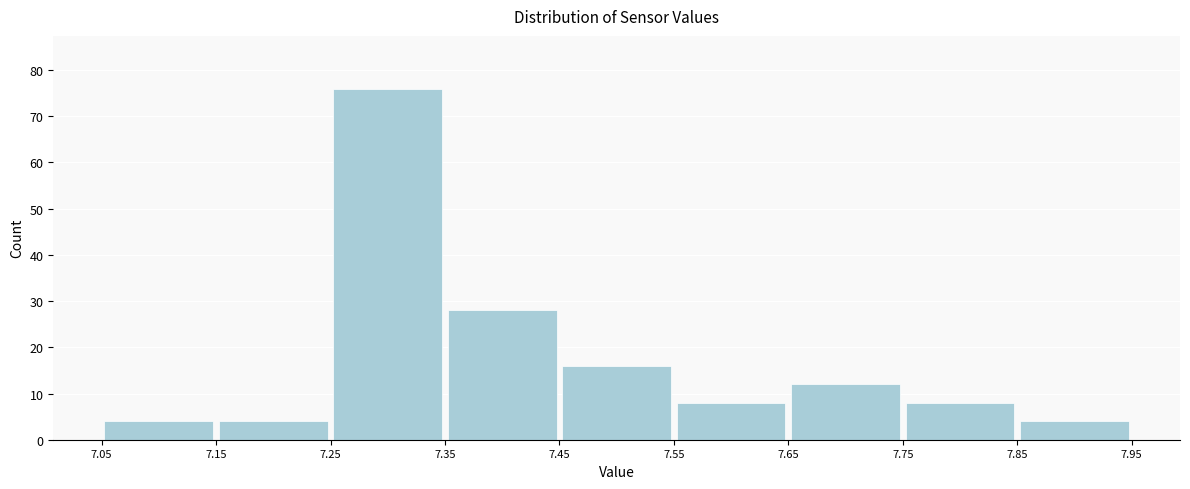

Over which range of the x-axis is the bar tallest?

7.25 to 7.35